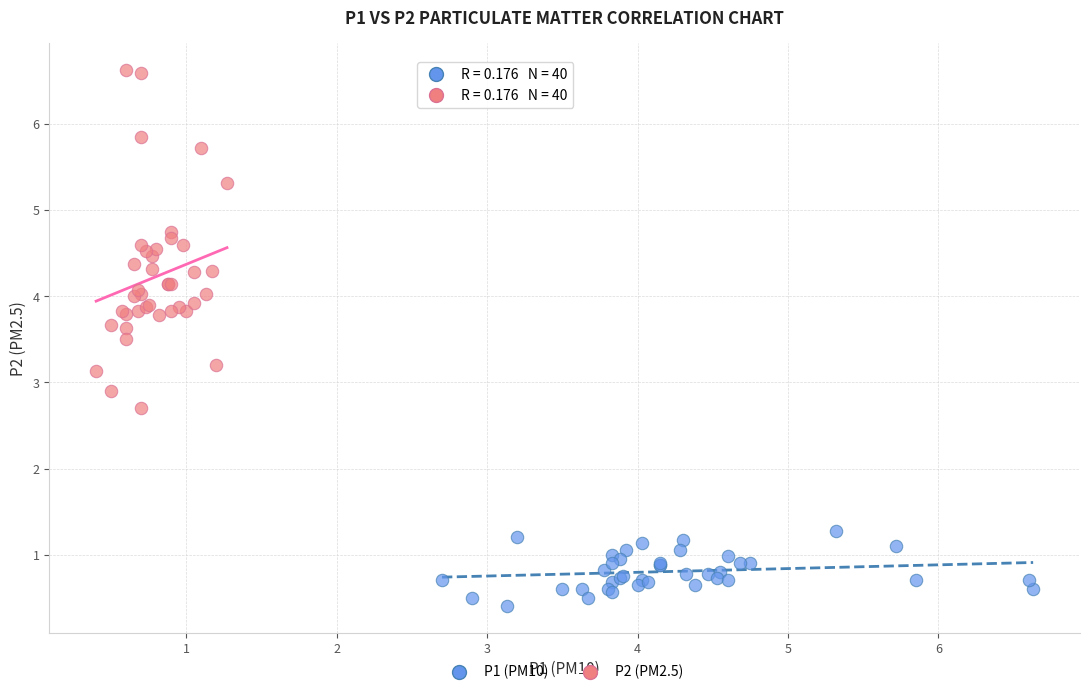

Which series contains the lowest Y value?

P1 (PM10)